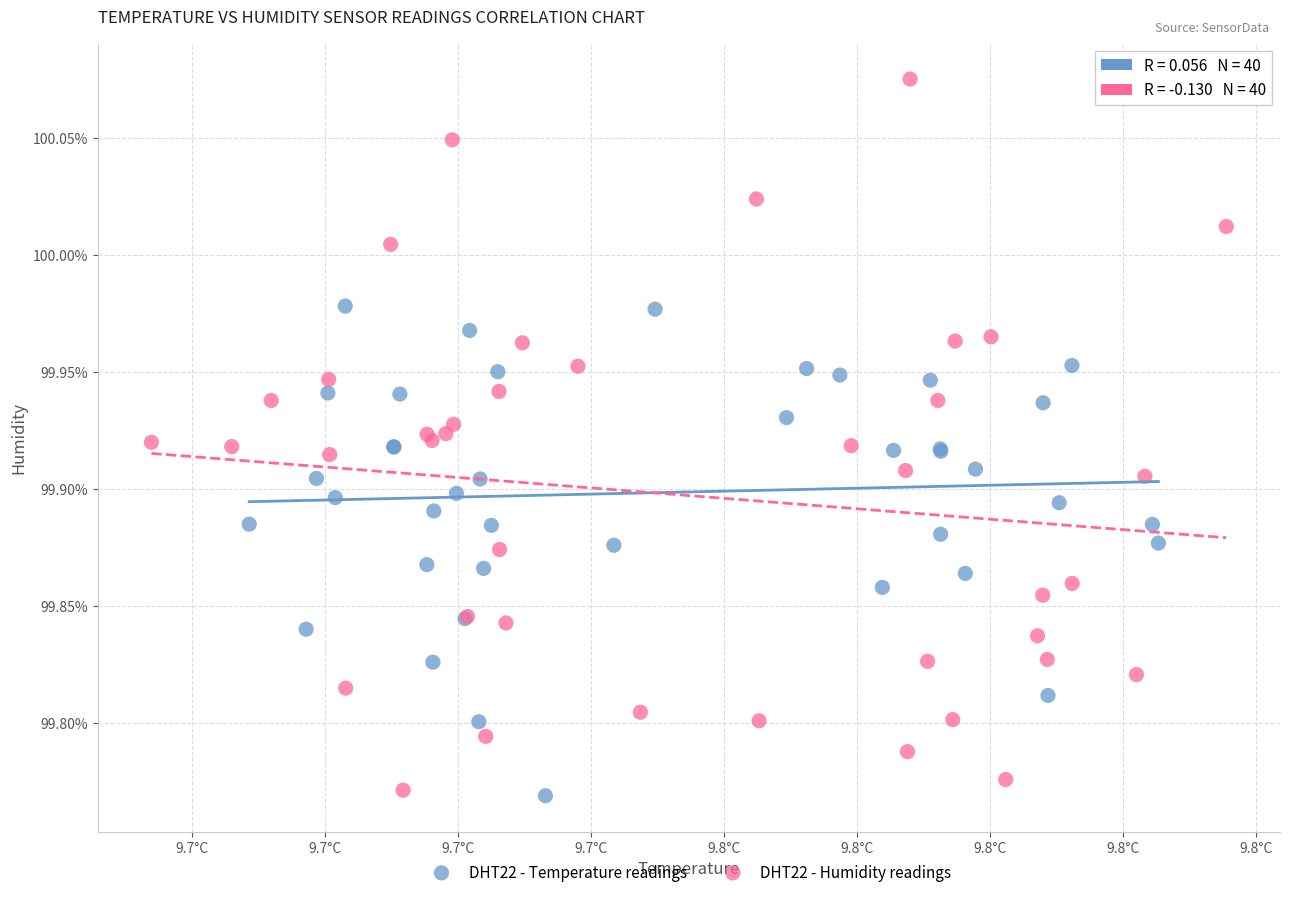

What are all the series names shown in the legend?

DHT22 - Temperature readings, DHT22 - Humidity readings